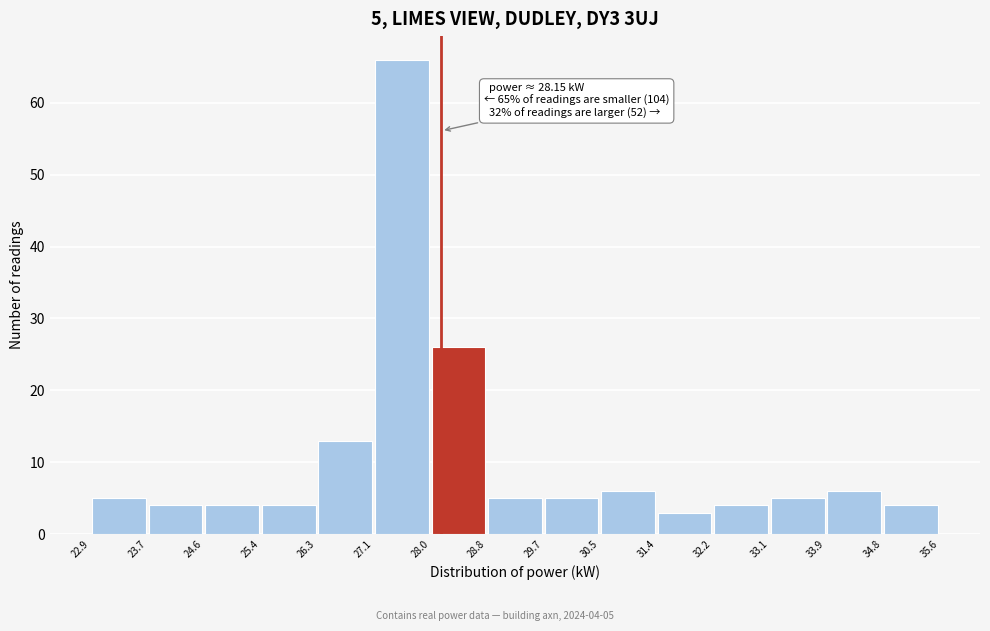

Over which range of the x-axis is the bar tallest?

27.1 to 28.0